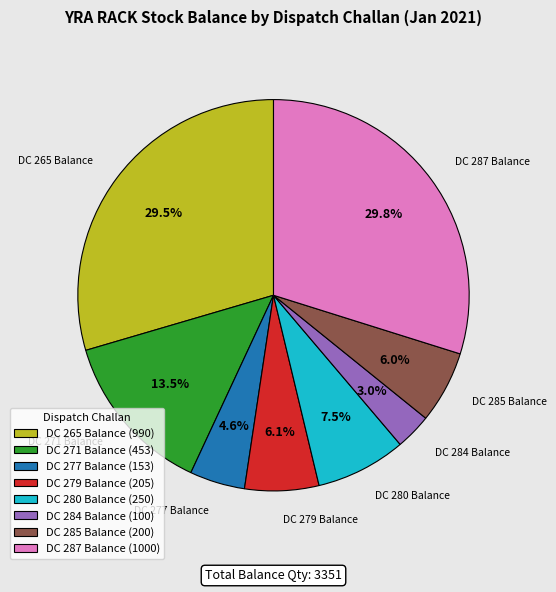

True or false: DC 284 Balance accounts for 3% of the total.

True